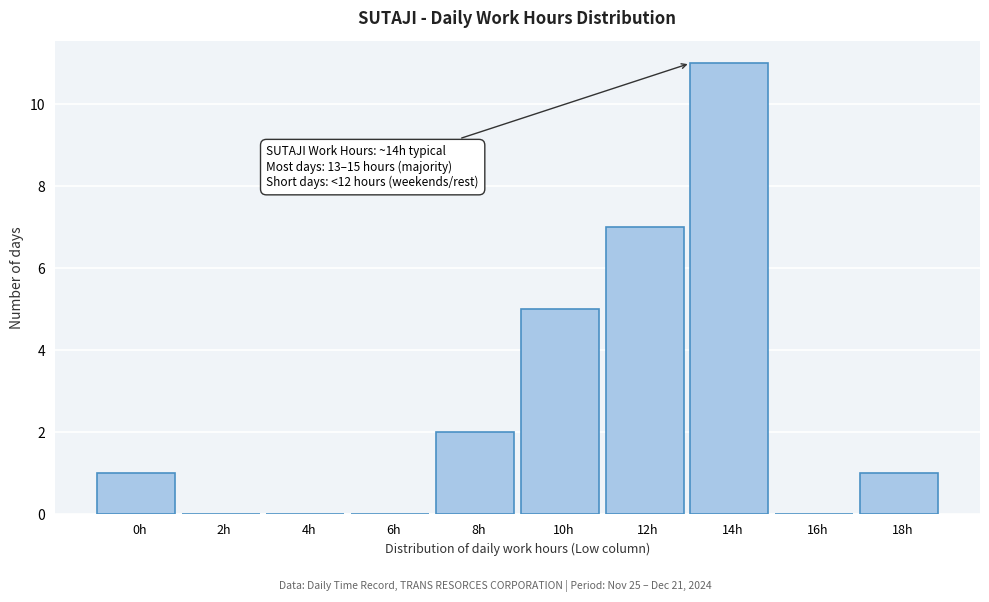

Reading left to right, list all the values displayed in this chart.

0h=1	2h=0	4h=0	6h=0	8h=2	10h=5	12h=7	14h=11	16h=0	18h=1